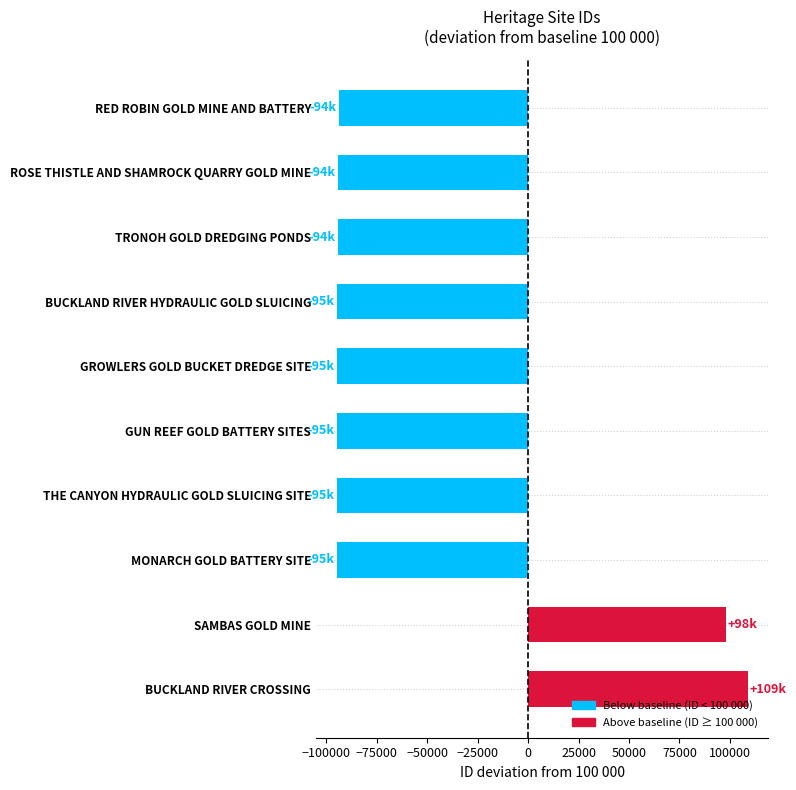

What is the sum of the values at RED ROBIN GOLD MINE AND BATTERY and GUN REEF GOLD BATTERY SITES?

-188981